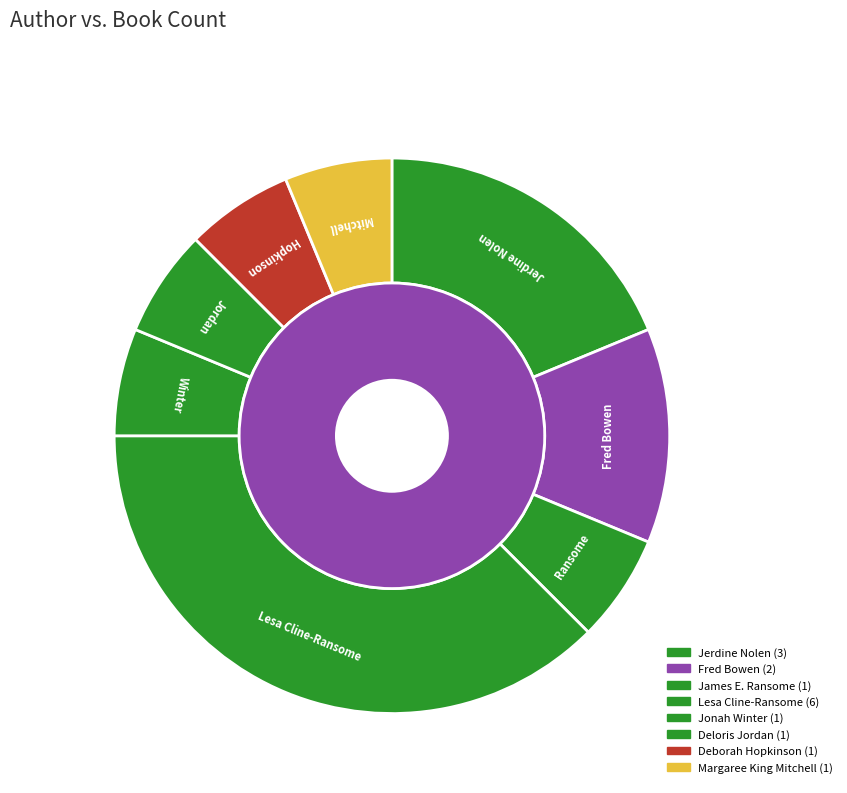

Count the number of slices in the pie.

8